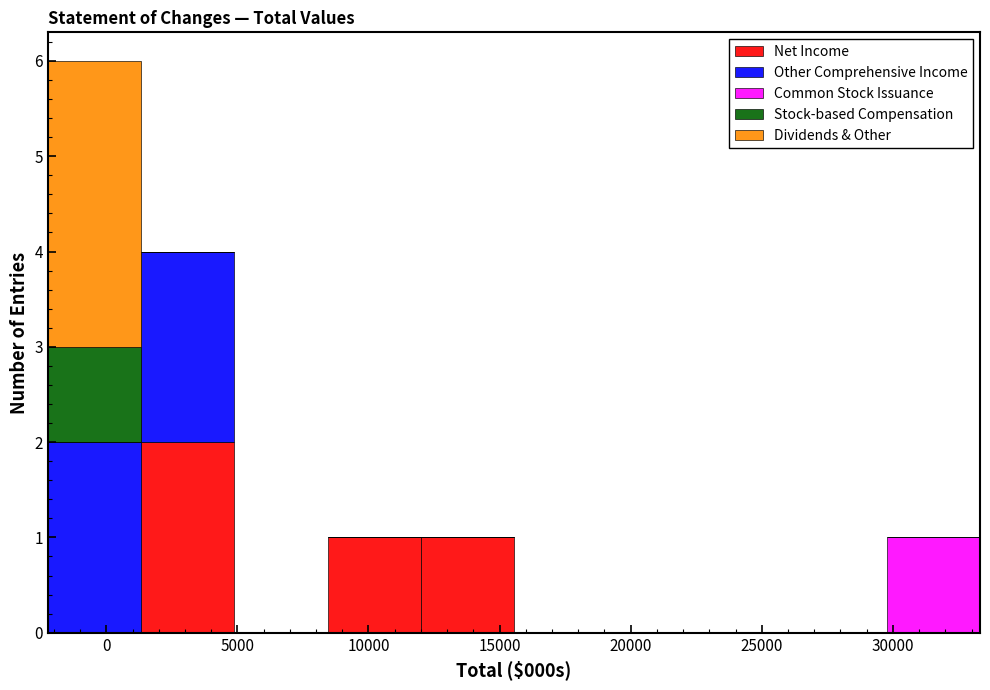

Reading left to right, transcribe this chart: for each stacked bar, give the range it covers on the x-axis and its total height. Neither the bar edges nor the heights are printed on the chart, so give them approximately, as read against the axes.

-2000 to 1500: 6
1500 to 5000: 4
5000 to 8500: 0
8500 to 12000: 1
12000 to 15500: 1
15500 to 19000: 0
19000 to 22500: 0
22500 to 26000: 0
26000 to 30000: 0
30000 to 33500: 1